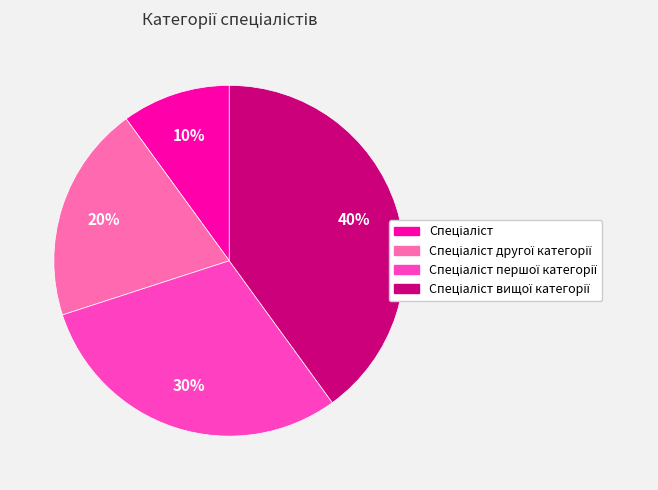

To the nearest percent, what is the difference between the largest and smallest slice percentages?

30%